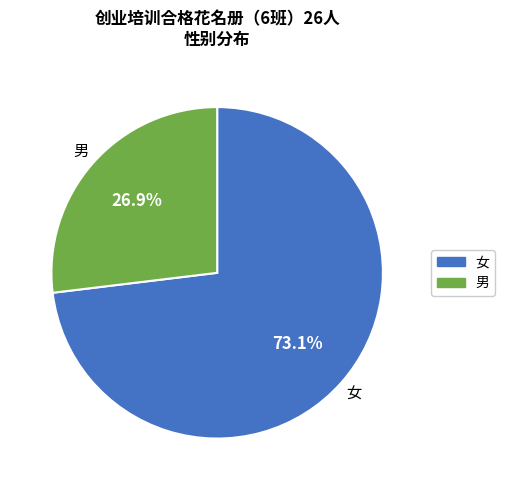

Approximately how many times larger is the value at 女 compared to 男?

2.7